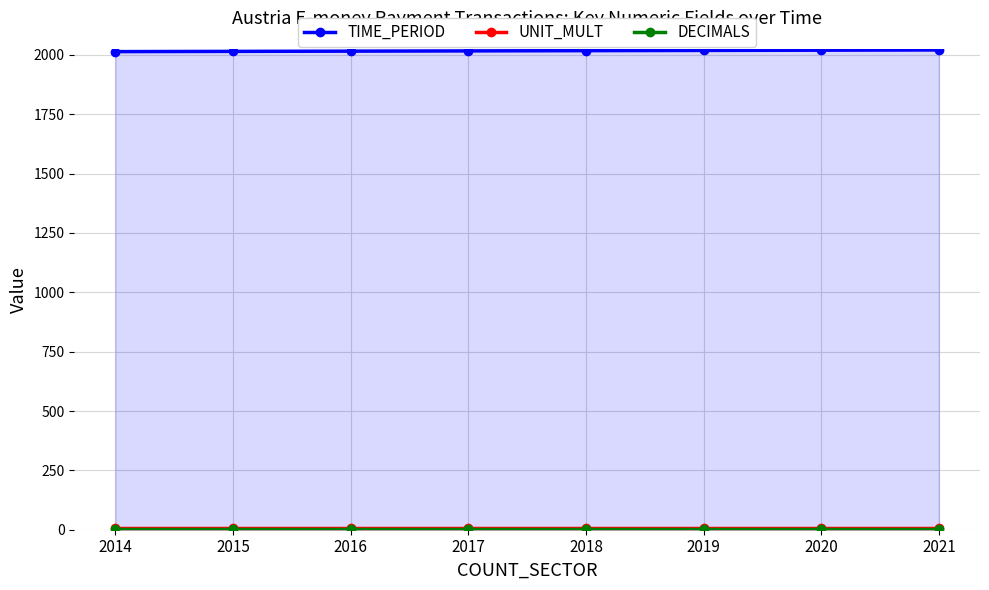

Reading left to right, list all the values displayed in this chart.

TIME_PERIOD: 2014	2015	2016	2017	2018	2019	2020	2021
UNIT_MULT: 6	6	6	6	6	6	6	6
DECIMALS: 3	3	3	3	3	3	3	3